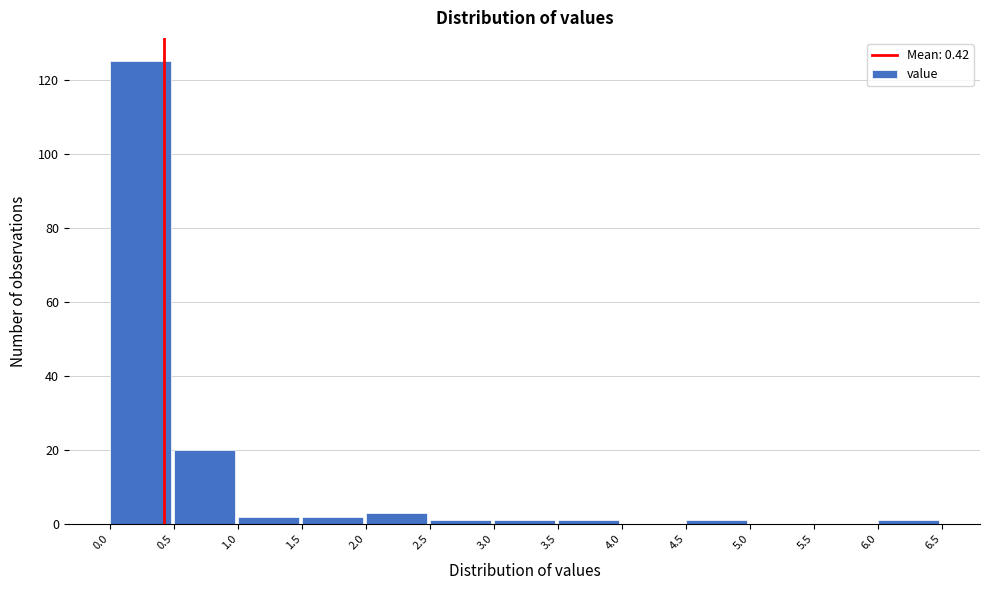

Reading left to right, transcribe this chart: for each bar, give the range it covers on the x-axis and its height. The values are not printed on the chart, so give them approximately, as read against the axis.

0.0 to 0.5: 126
0.5 to 1.0: 20
1.0 to 1.5: 2
1.5 to 2.0: 2
2.0 to 2.5: 4
2.5 to 3.0: under 2
3.0 to 3.5: under 2
3.5 to 4.0: under 2
4.0 to 4.5: 0
4.5 to 5.0: under 2
5.0 to 5.5: 0
5.5 to 6.0: 0
6.0 to 6.5: under 2